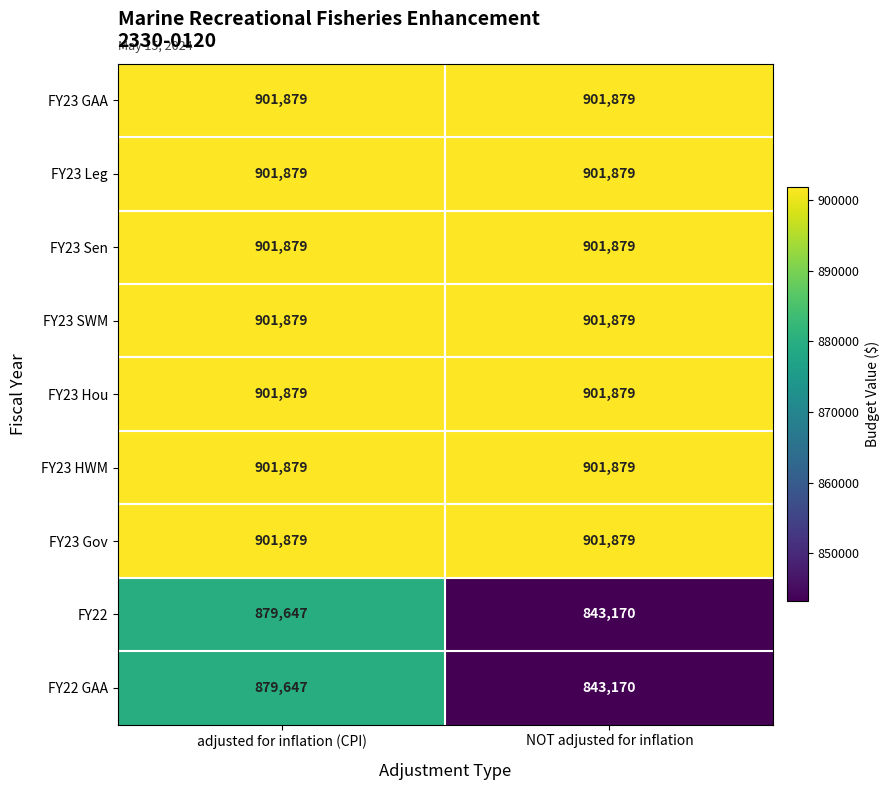

At which category is the sum across all series the highest?

adjusted for inflation (CPI)